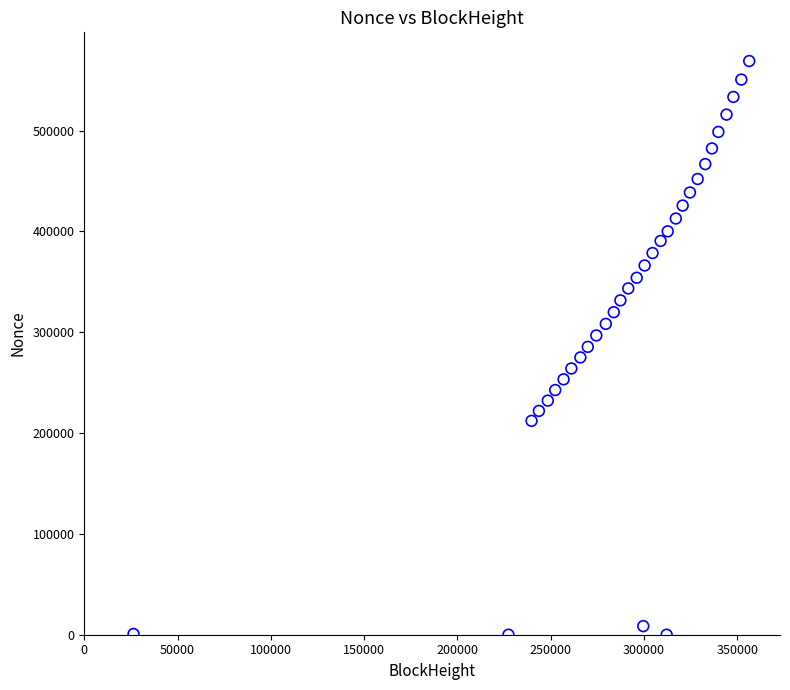

What is the range of Y values (max minus min)?

568912